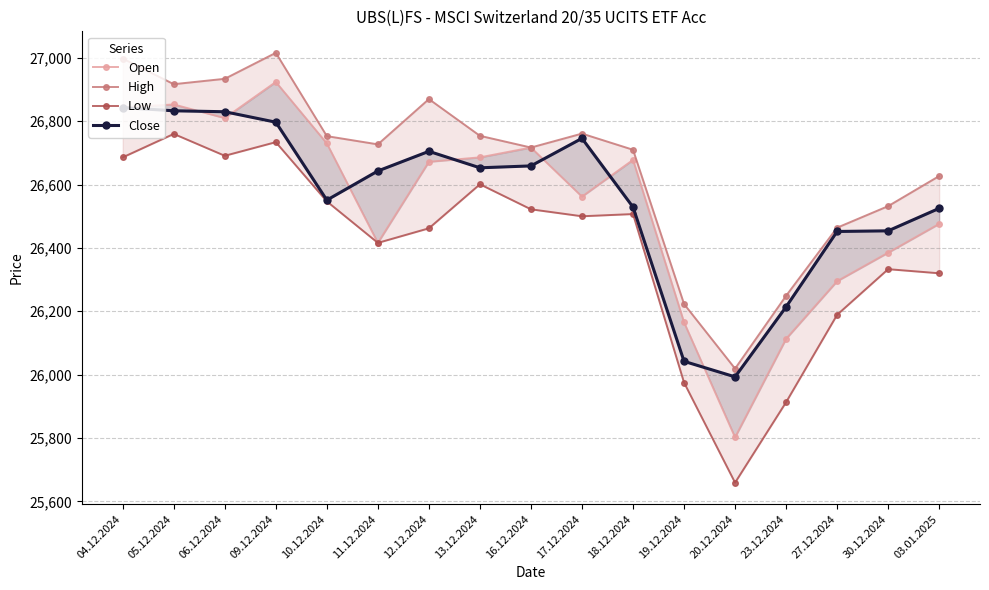

Where is the first local maximum for Close?

12.12.2024